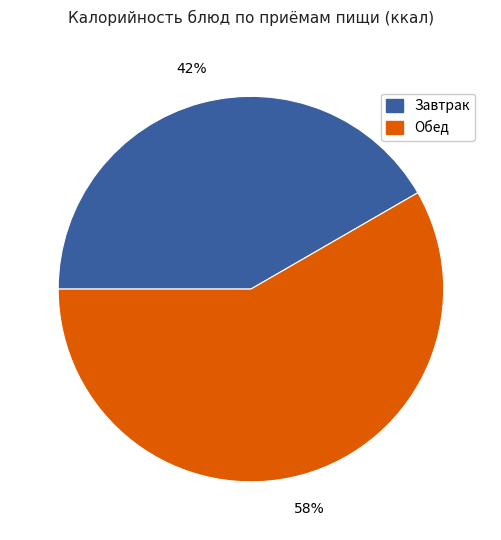

Is there a majority slice in this chart?

Yes